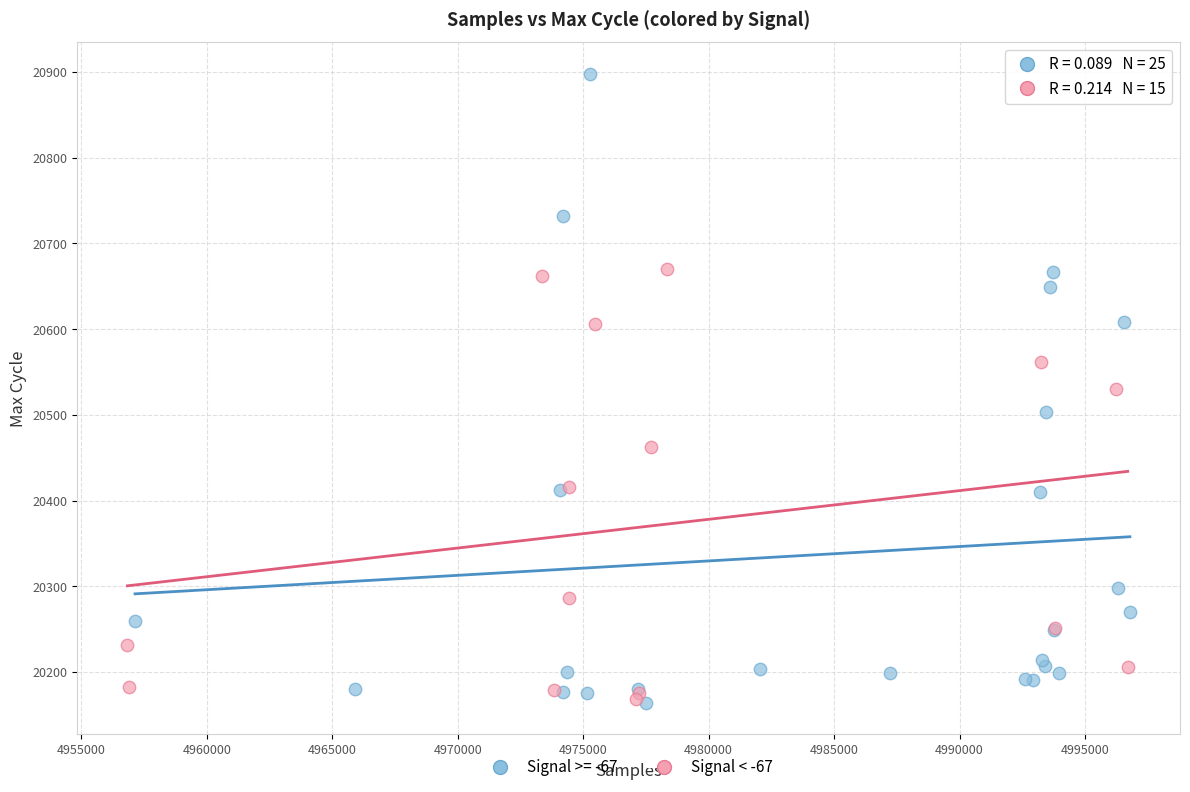

Which series reaches the maximum Y coordinate?

Signal >= -67